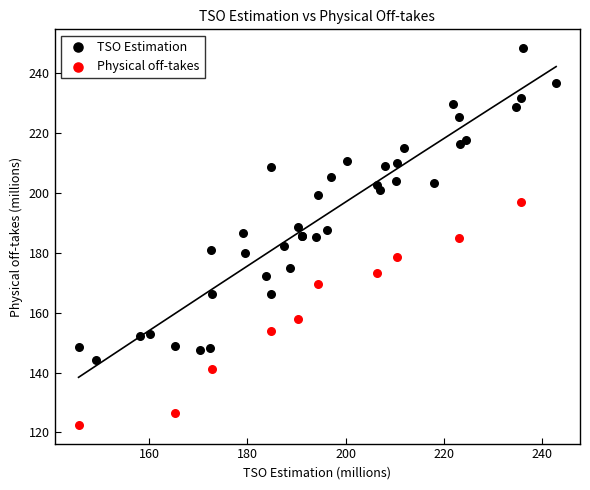

Which series contains the lowest Y value?

Physical off-takes